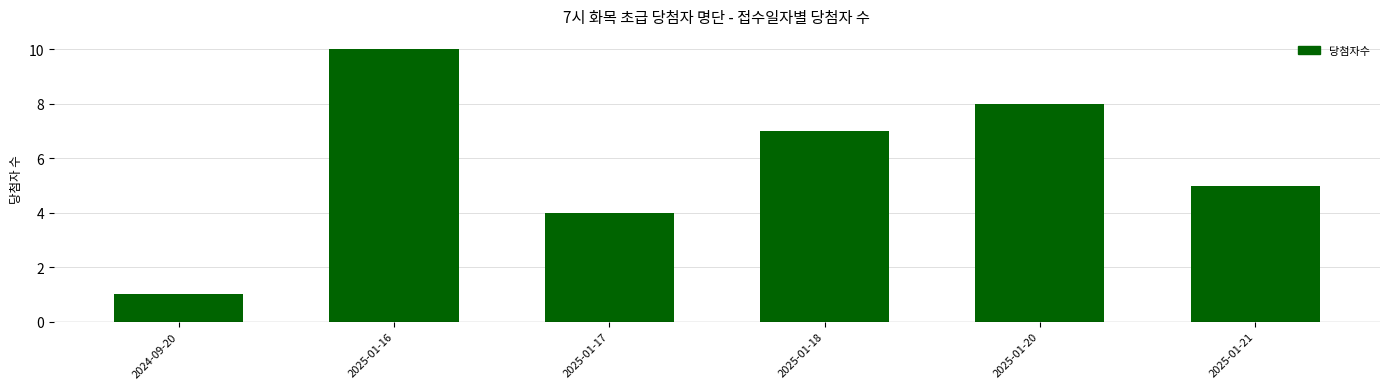

Count the number of data series in this chart.

1